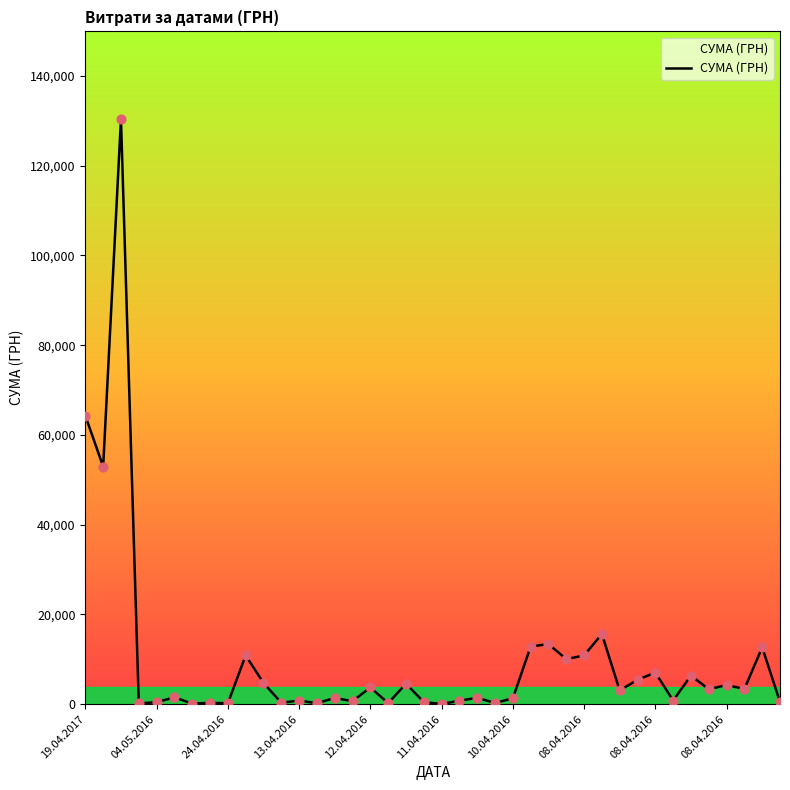

What is the difference between the maximum and minimum values?

130357.3